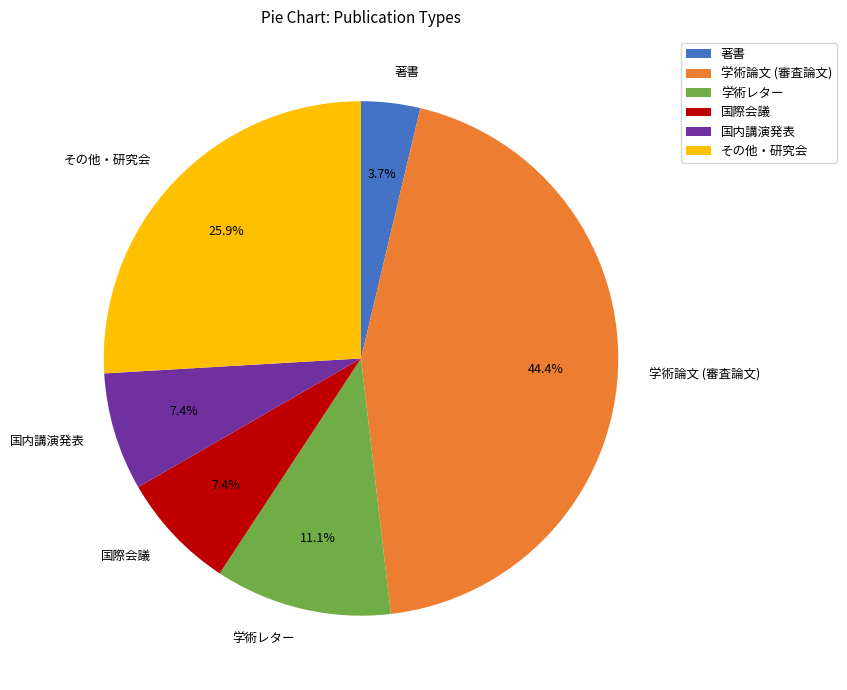

To the nearest percent, what is the difference between the 国内講演発表 and 学術レター slice percentages?

4%